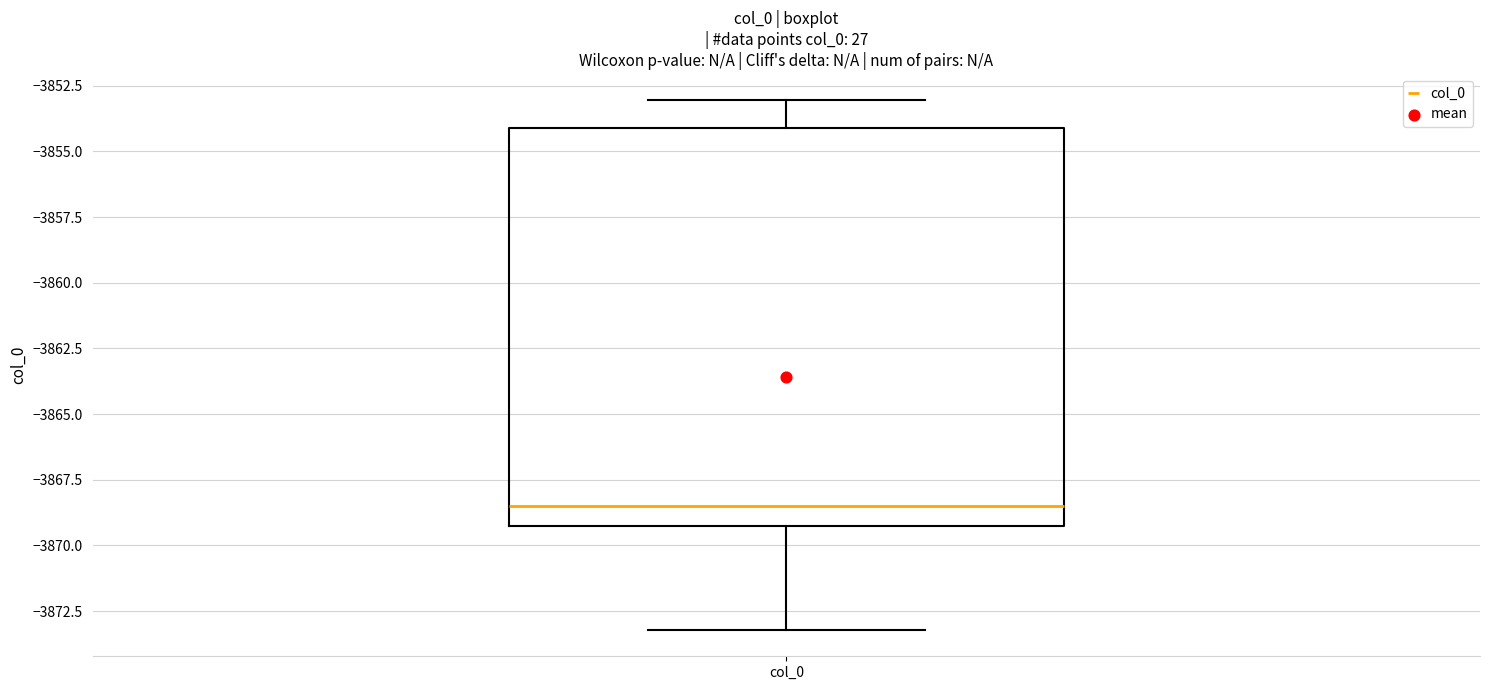

Transcribe this box plot: give where the median line is, the range the box spans, and where the two whiskers end, as read against the y-axis. The values are not printed on the chart, so give them approximately, as read against the axis.

median -3868.5, box -3869.0 to -3854.0, whiskers -3873.0 to -3853.0